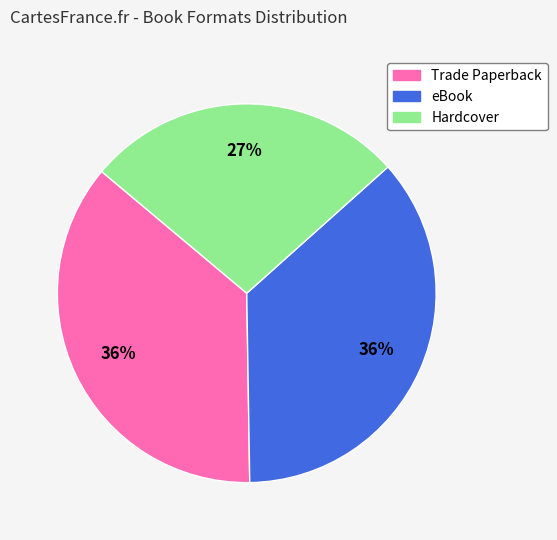

Between Hardcover and eBook, which is larger?

eBook